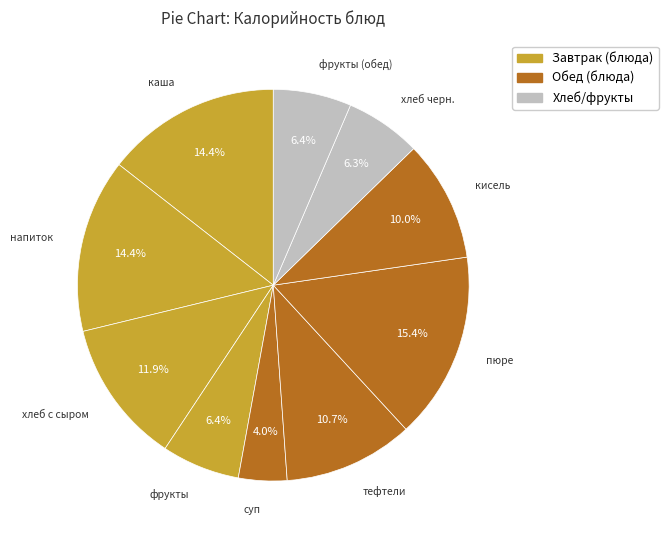

Count the number of slices in the pie.

10